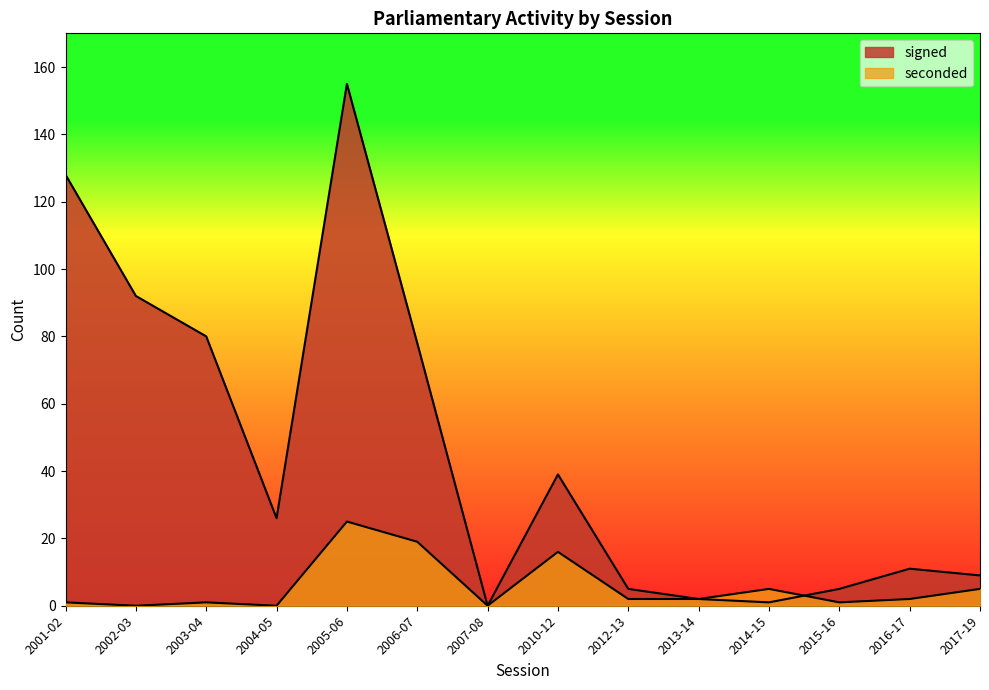

Between 2015-16 and 2010-12, which is larger?

2010-12